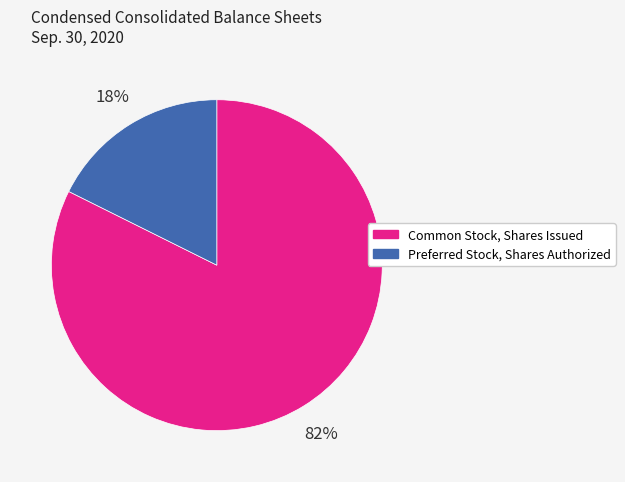

Combined, do Preferred Stock, Shares Authorized and Common Stock, Shares Issued account for over 50%?

Yes